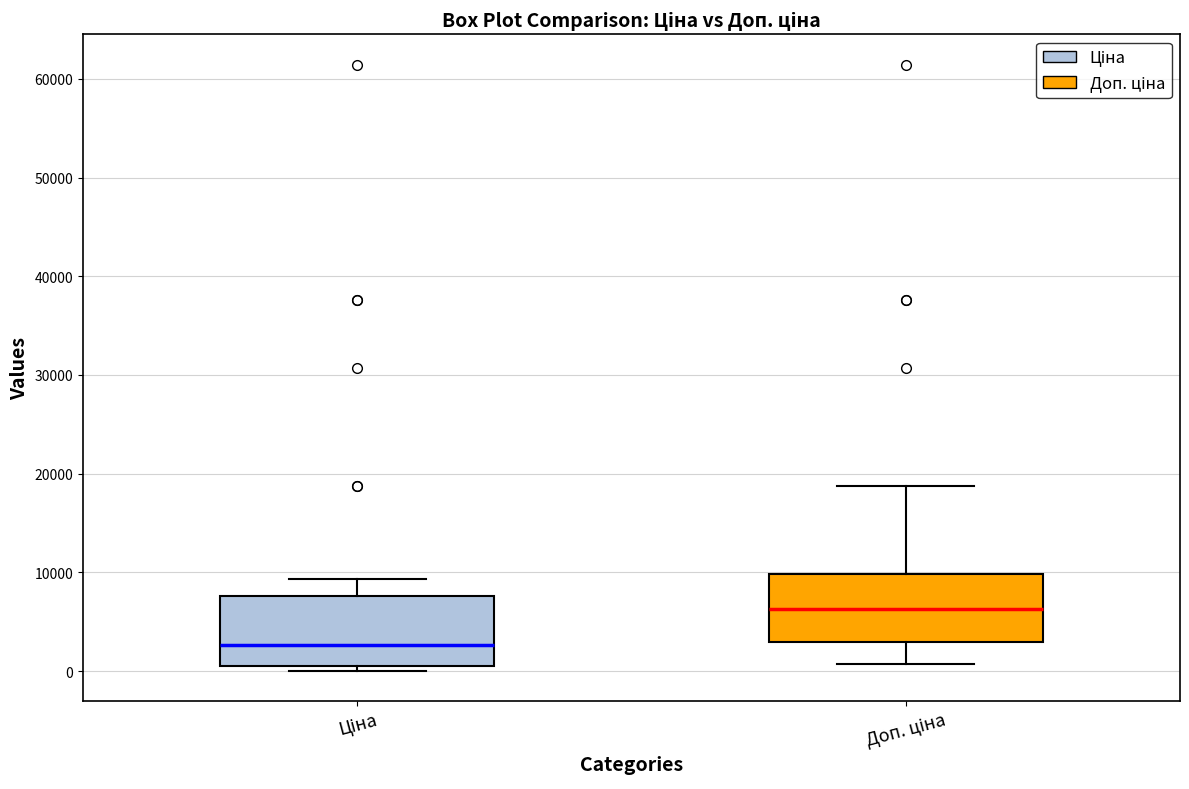

Where does the upper whisker of the box for Ціна end on the y-axis? The values are not printed on the chart, so give them approximately, as read against the axis.

9000